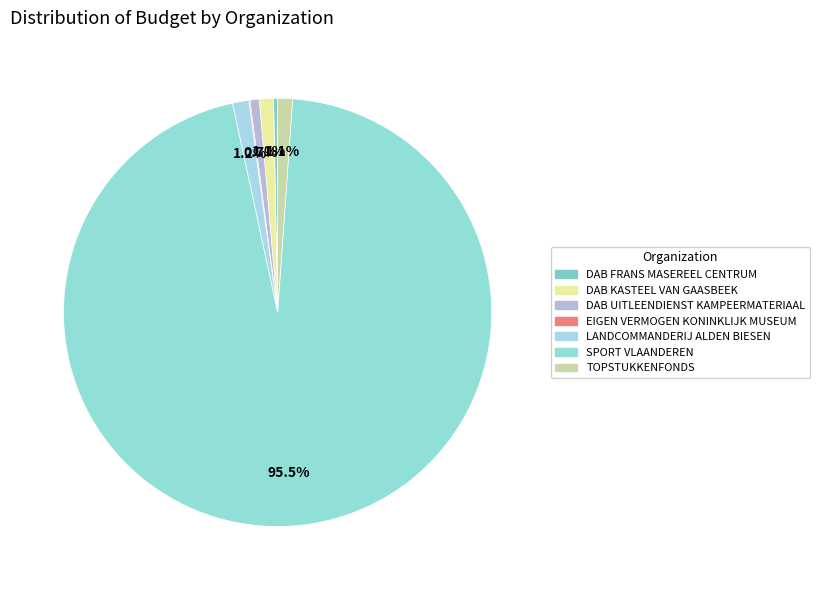

Count the number of slices in the pie.

7